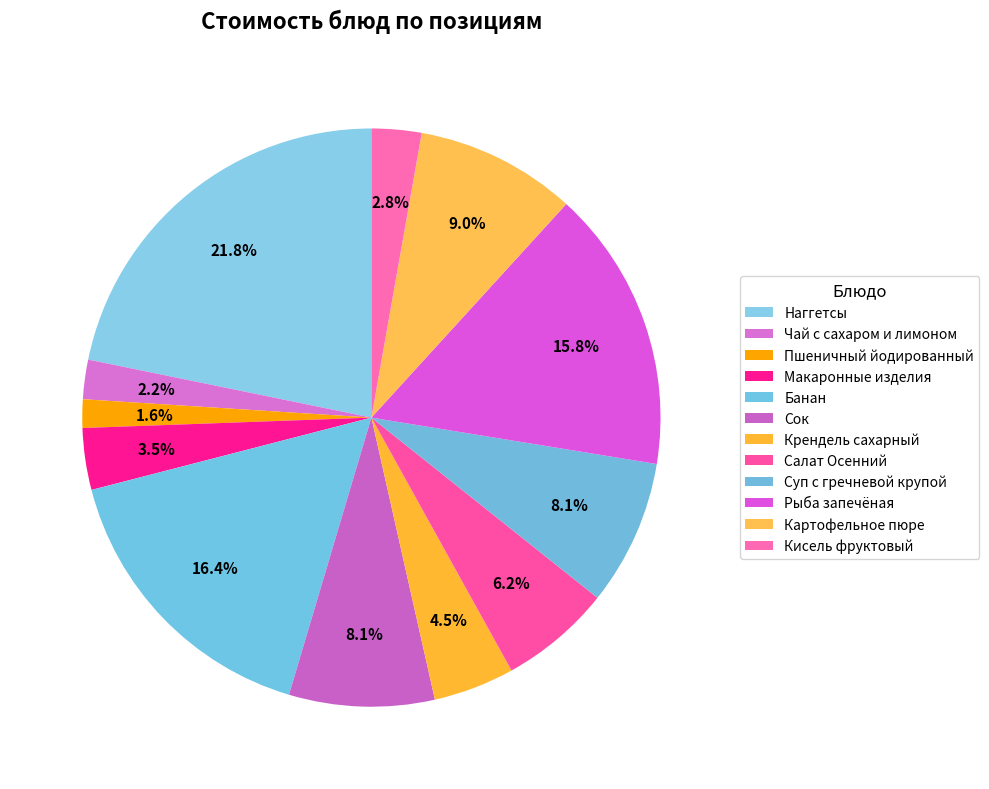

What is the change in value from Крендель сахарный to Кисель фруктовый?

-6.0